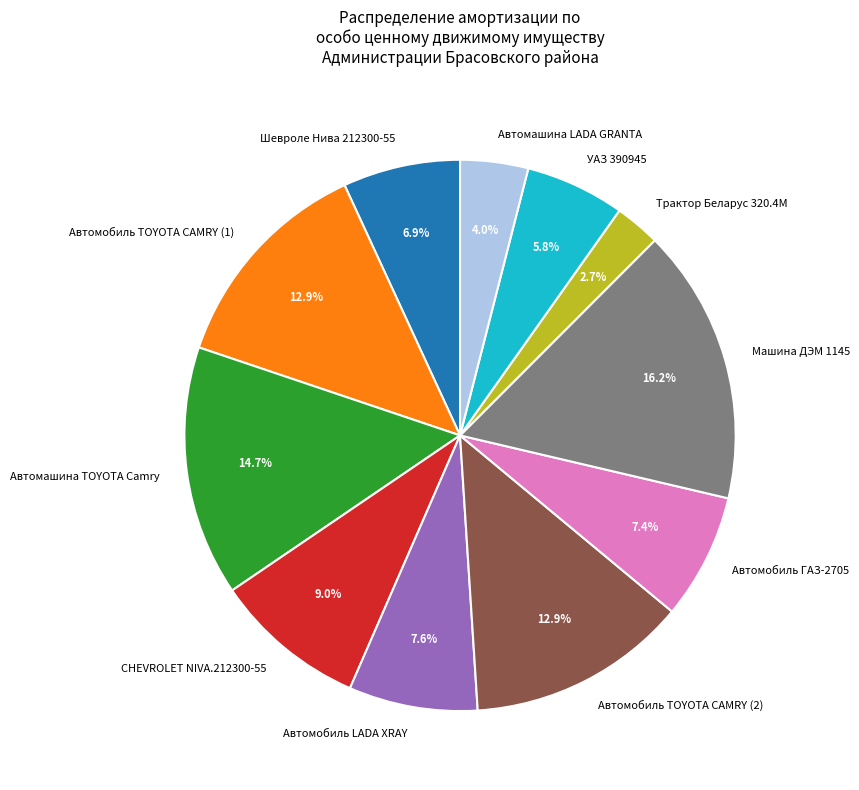

How many slices are in this pie chart?

11